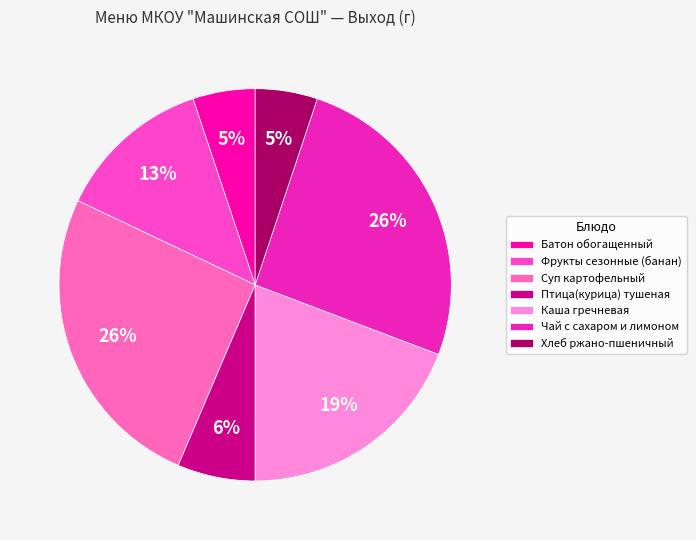

Combined, what portion of the pie is Птица(курица) тушеная and Чай с сахаром и лимоном?

32.1%